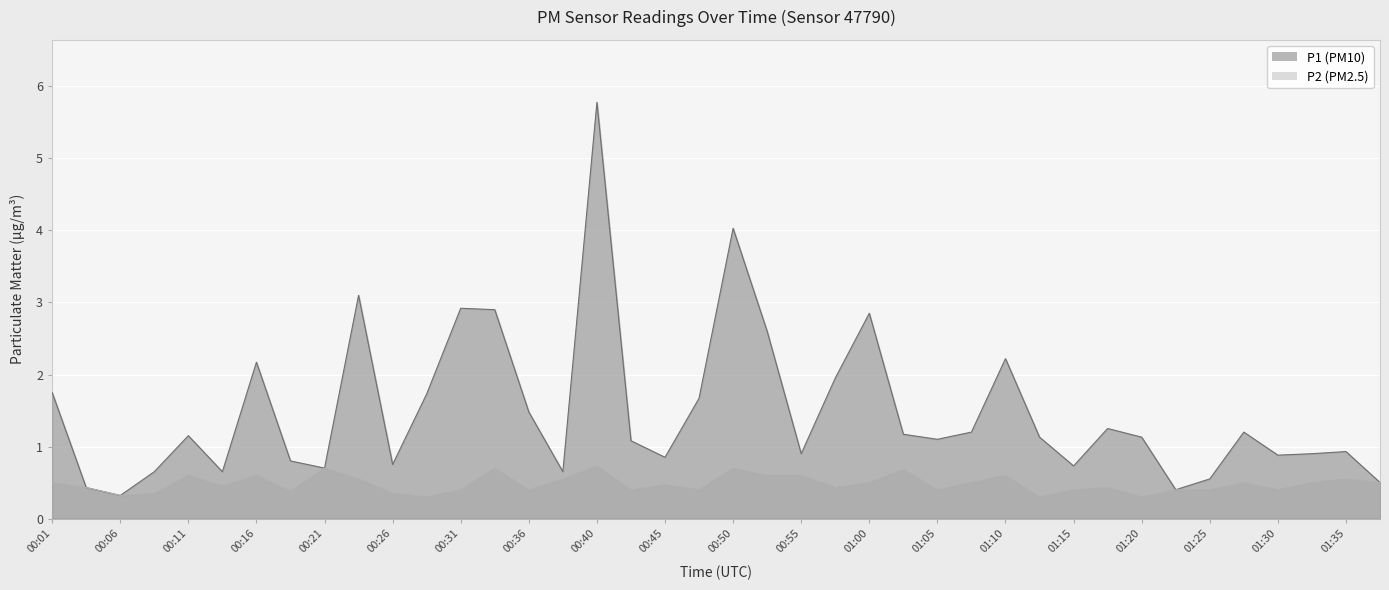

Which series has the largest total across all categories?

P1